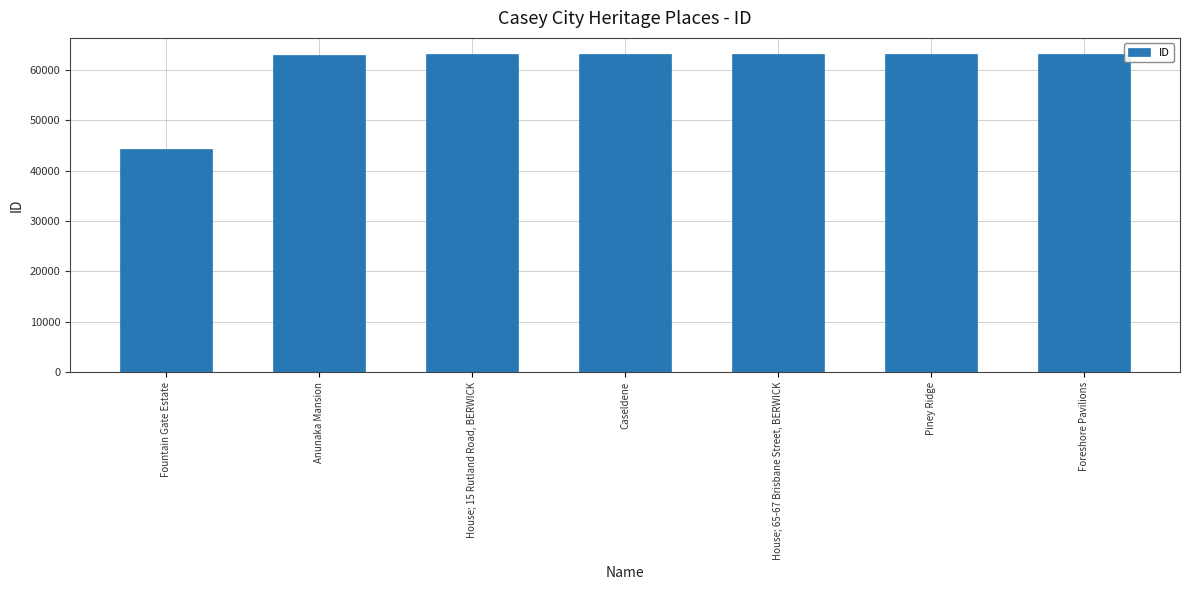

What is the label of the 5th bar from the left?

House; 65-67 Brisbane Street, BERWICK